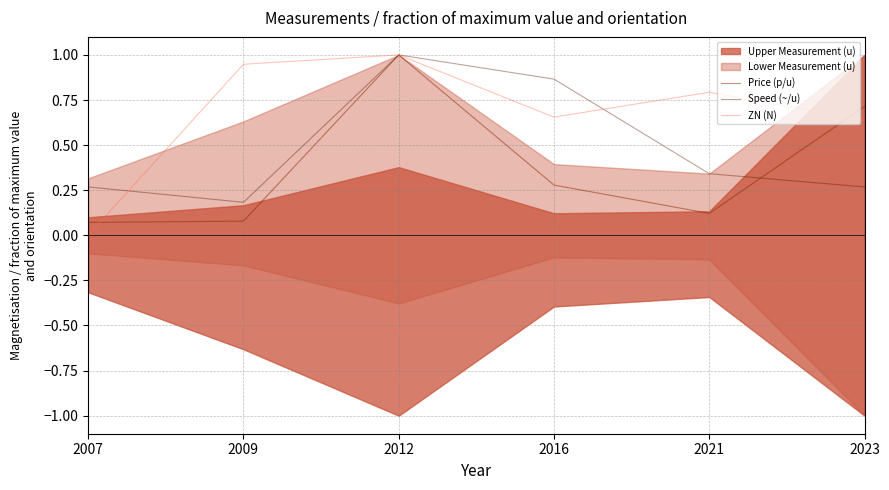

What is the approximate value of Speed (~/u) at 2016?

0.9